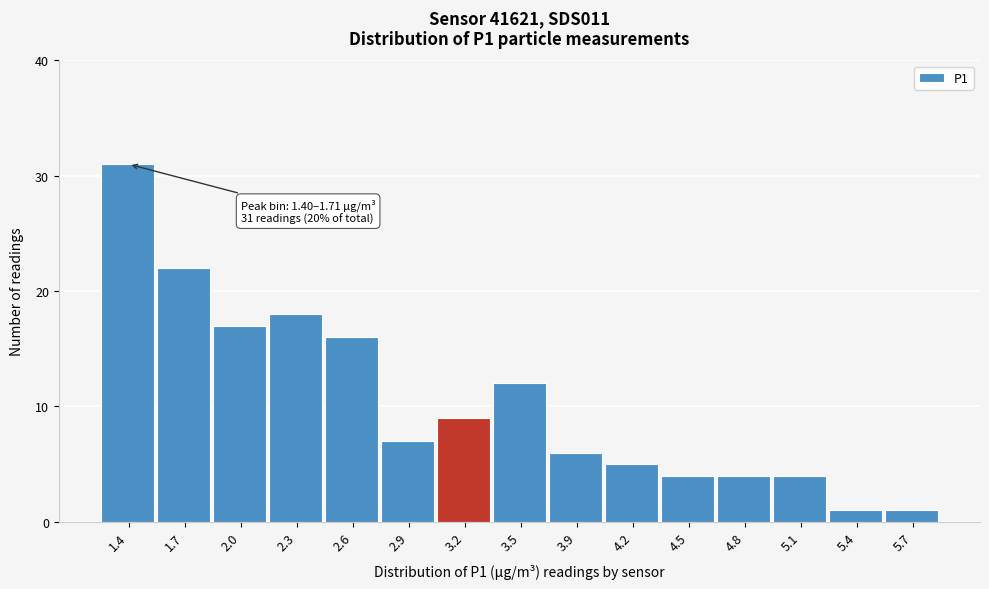

Reading left to right, list all the values displayed in this chart.

31	22	17	18	16	7	9	12	6	5	4	4	4	1	1